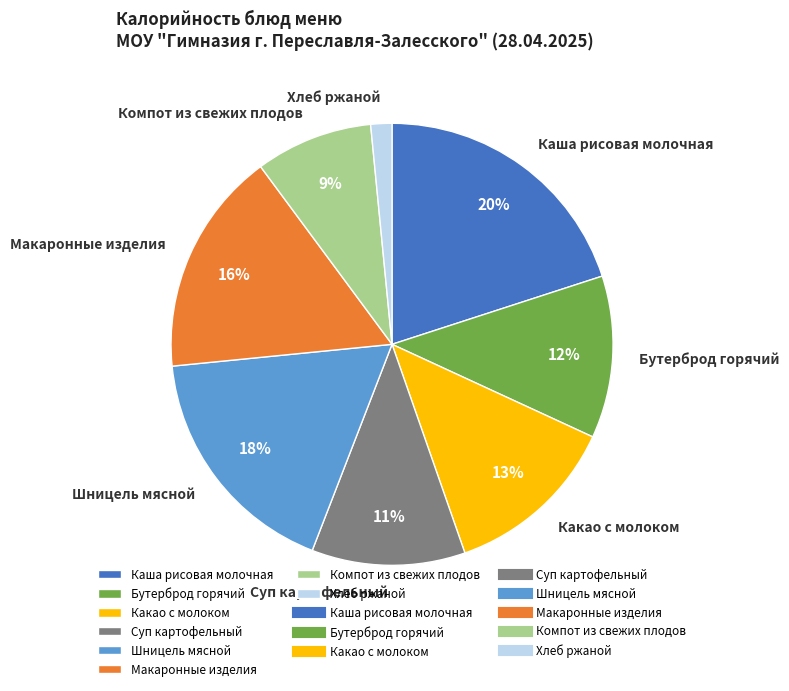

Rank the categories by value from lowest to highest.

Хлеб ржаной, Компот из свежих плодов, Суп картофельный, Бутерброд горячий, Какао с молоком, Макаронные изделия, Шницель мясной, Каша рисовая молочная